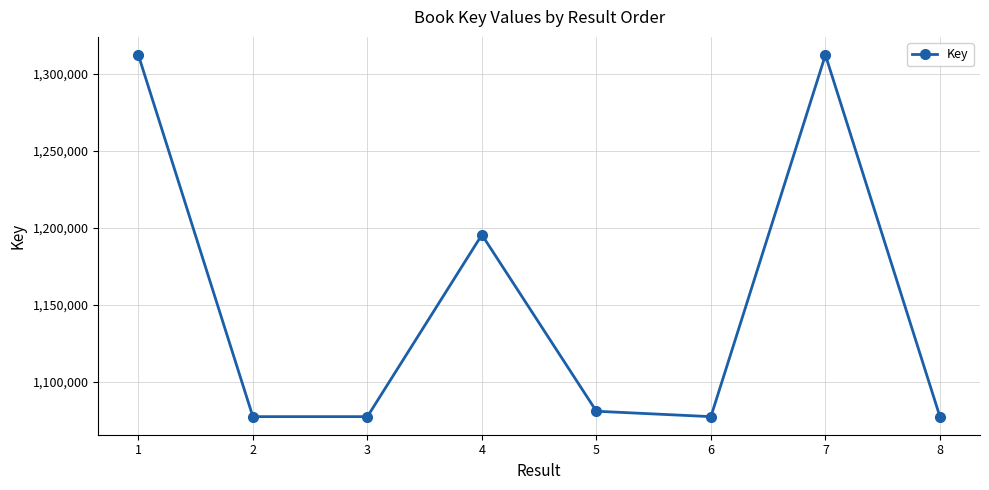

True or false: the data shows 1077238 at 6.

True